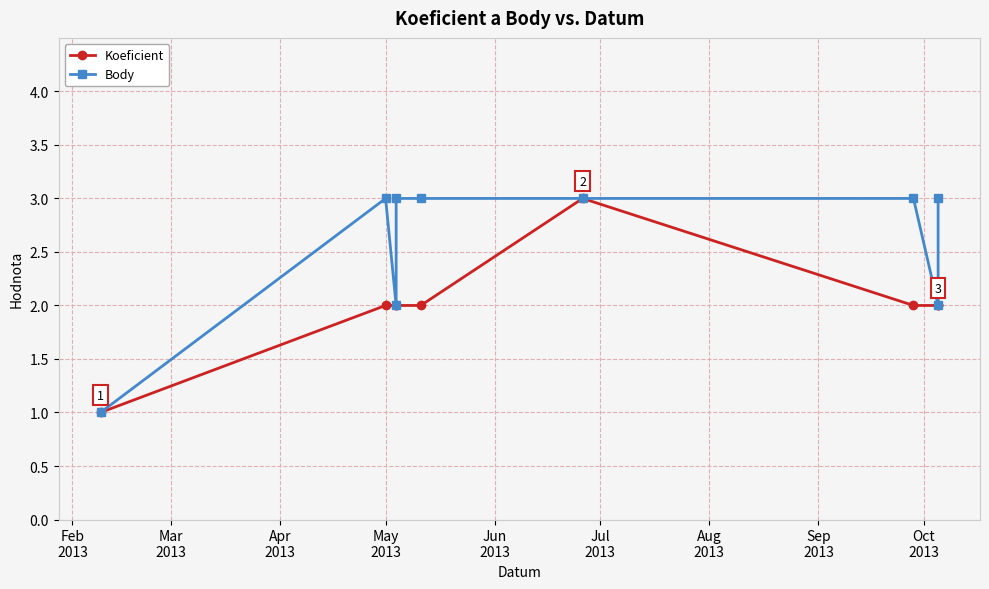

How many data points does each series have?

9